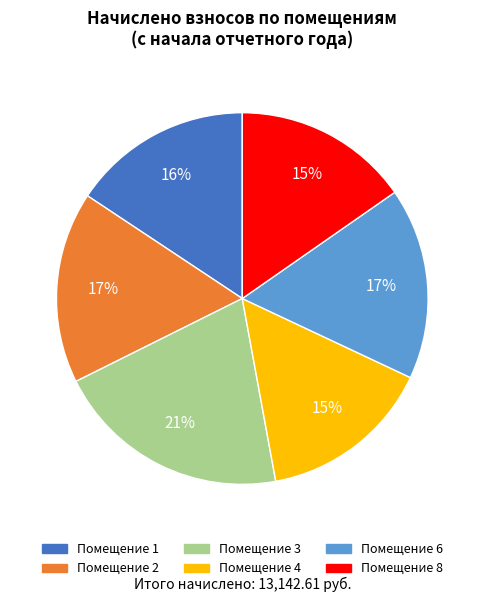

To the nearest percent, what is the average slice percentage?

17%